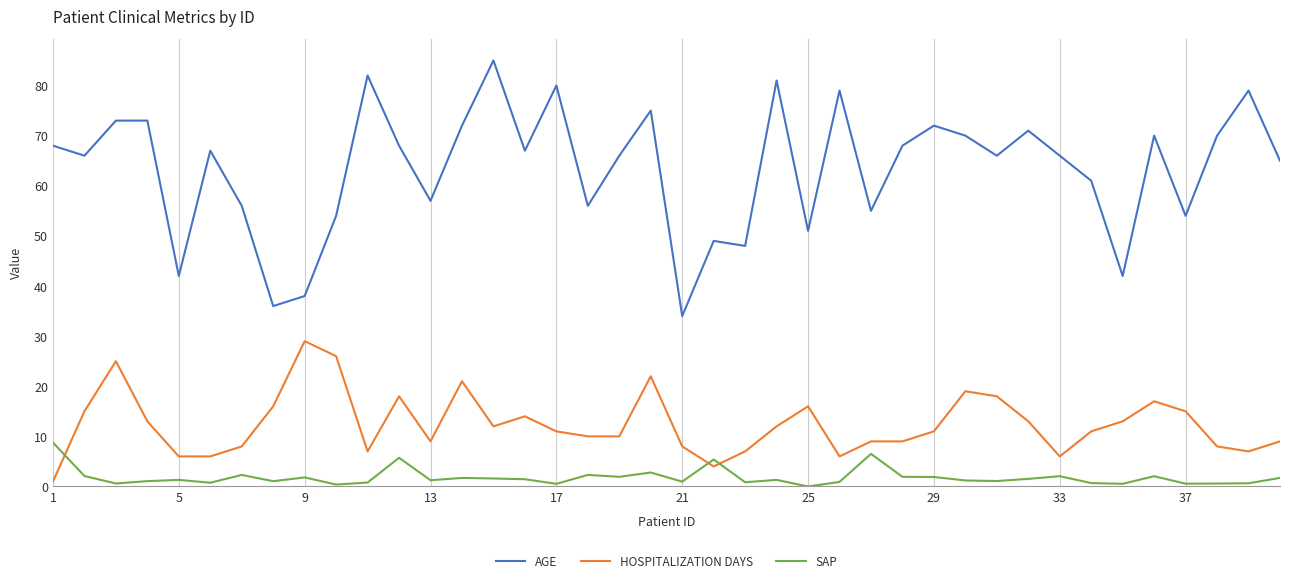

What is the sum of all HOSPITALIZATION DAYS values?

497.0